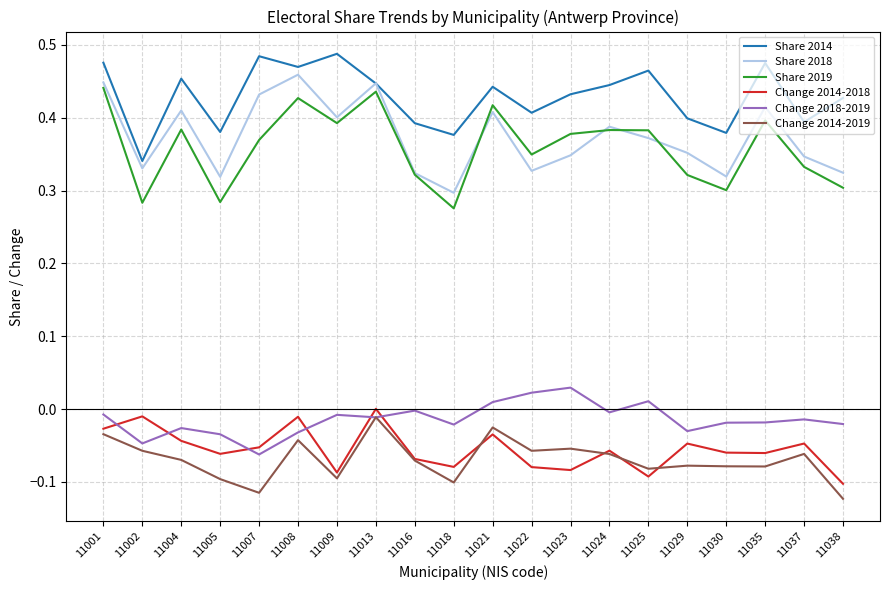

True or false: Change 2014-2019 has a value of -0.1 at 11029.

True